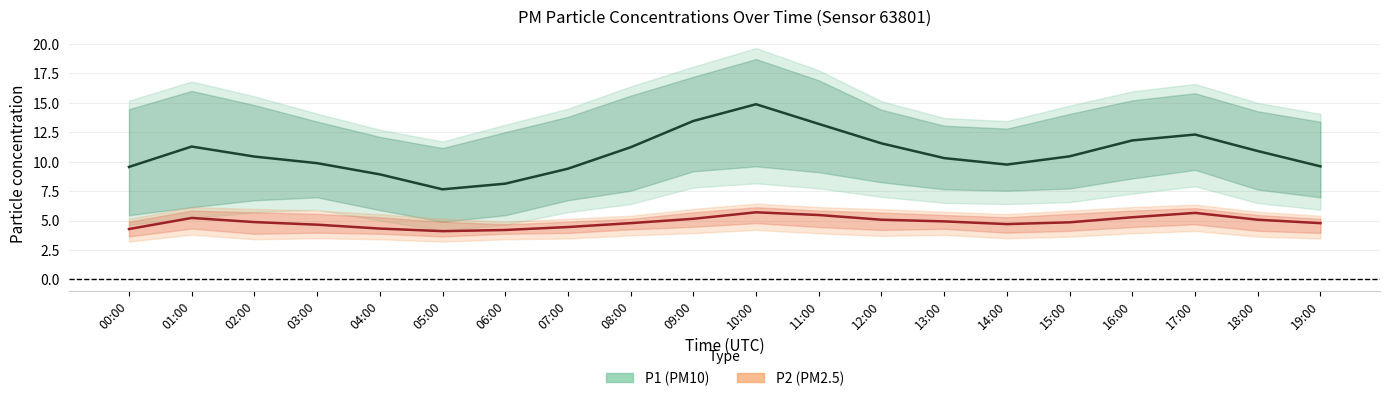

How many data points in P1 are less than 10?

8